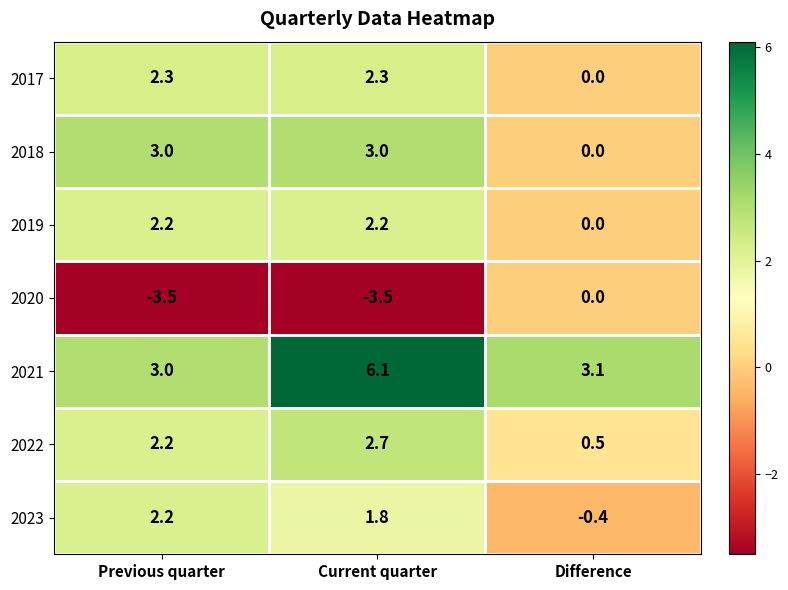

Is it true that 2022 equals 0.2 at Difference?

False